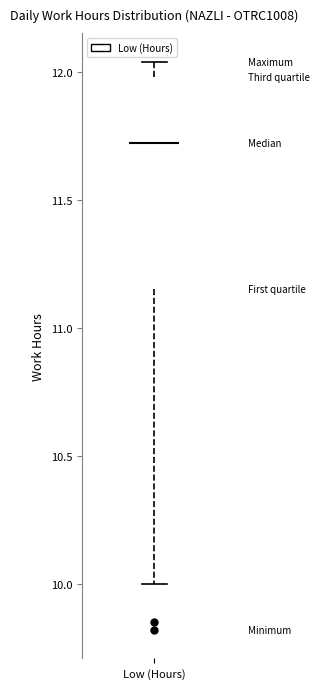

Read this box plot against the y-axis: the position of the median line, the range covered by the box, and the ends of both whiskers. The values are not printed on the chart, so give them approximately, as read against the axis.

median 11.70, box 11.15 to 12.00, whiskers 10.00 to 12.05